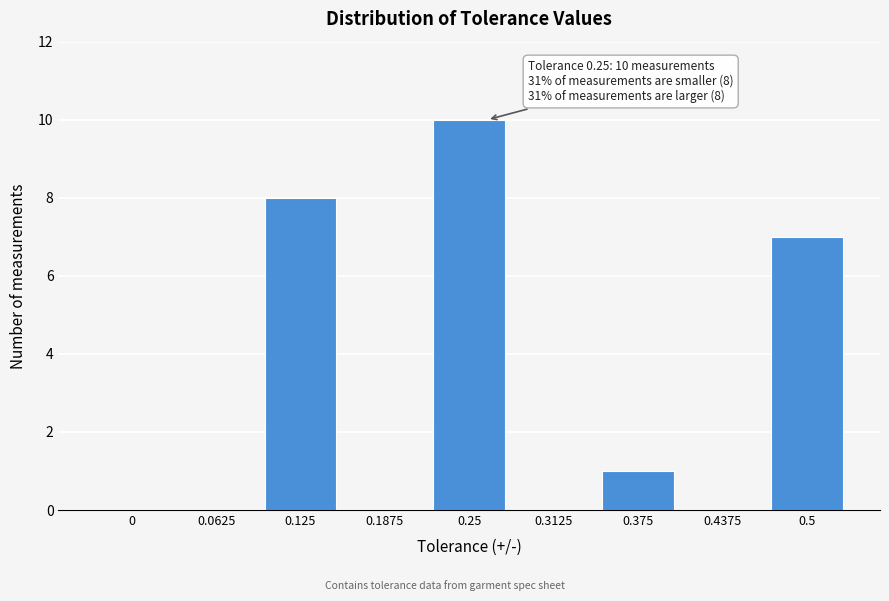

Reading left to right, extract all data points from this chart.

0=0	0.0625=0	0.125=8	0.1875=0	0.25=10	0.3125=0	0.375=1	0.4375=0	0.5=7